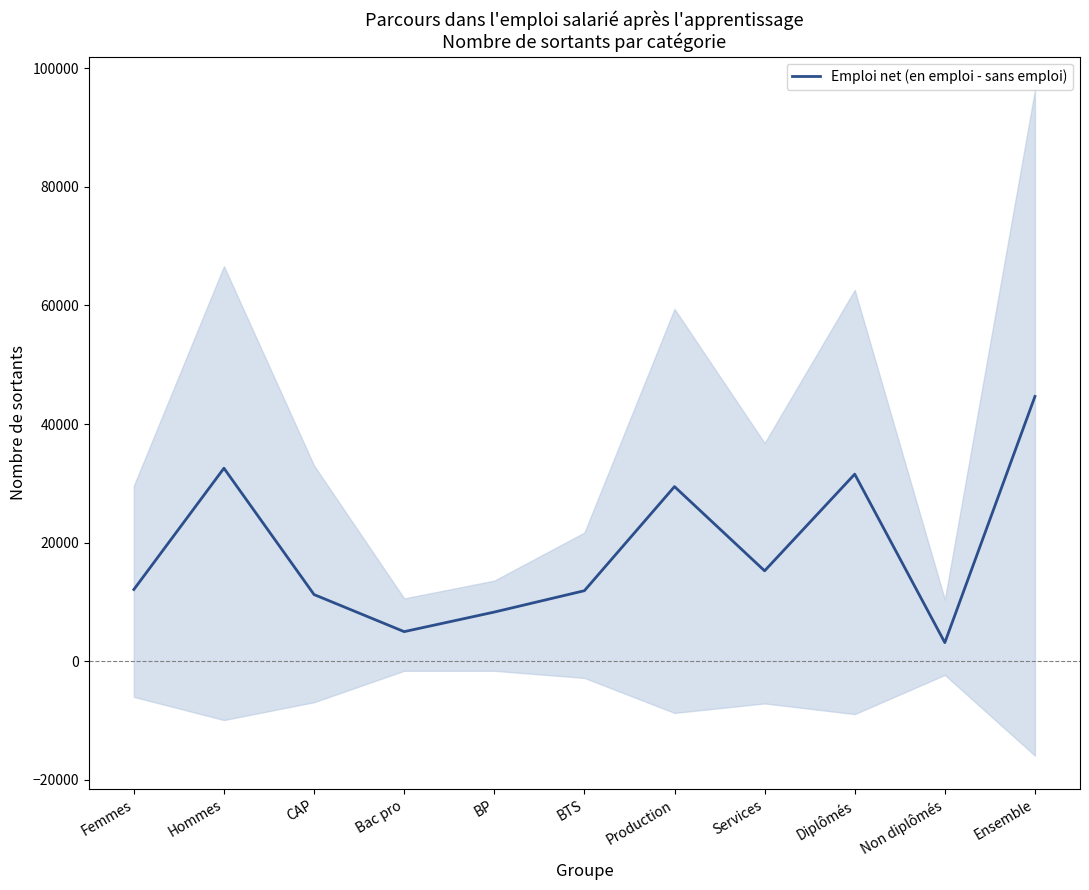

How many series are shown in this chart?

1